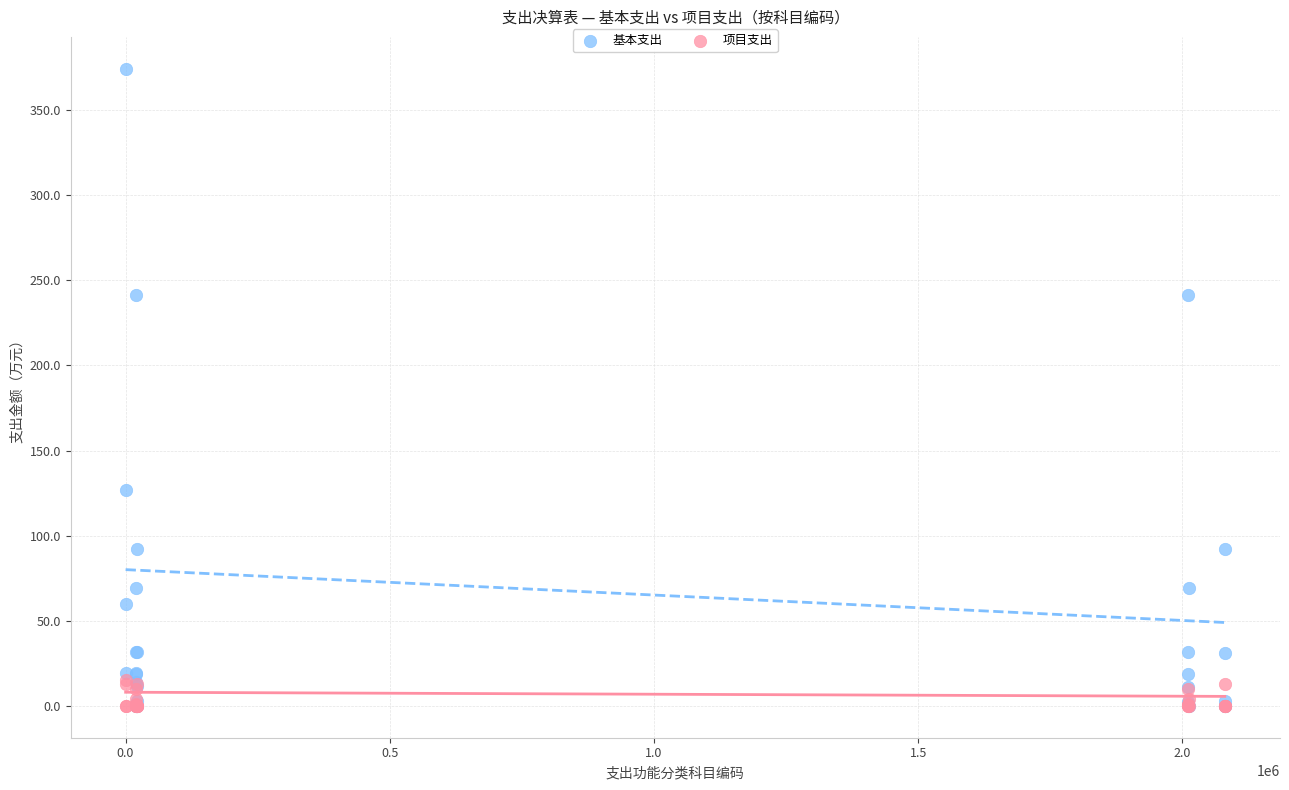

Which series reaches the maximum Y coordinate?

基本支出